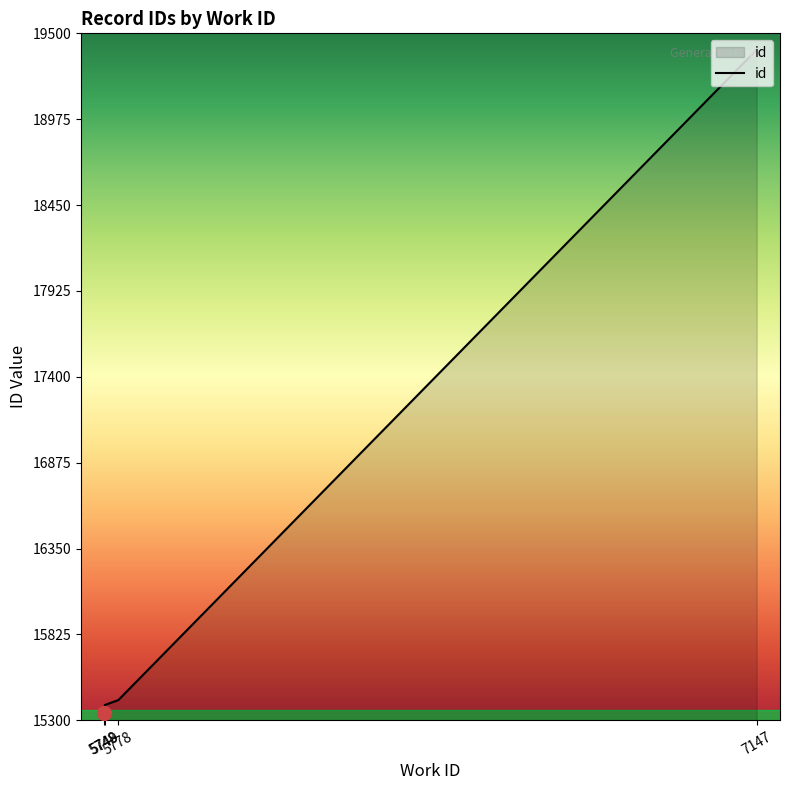

What is the difference between the maximum and second lowest values?

4055